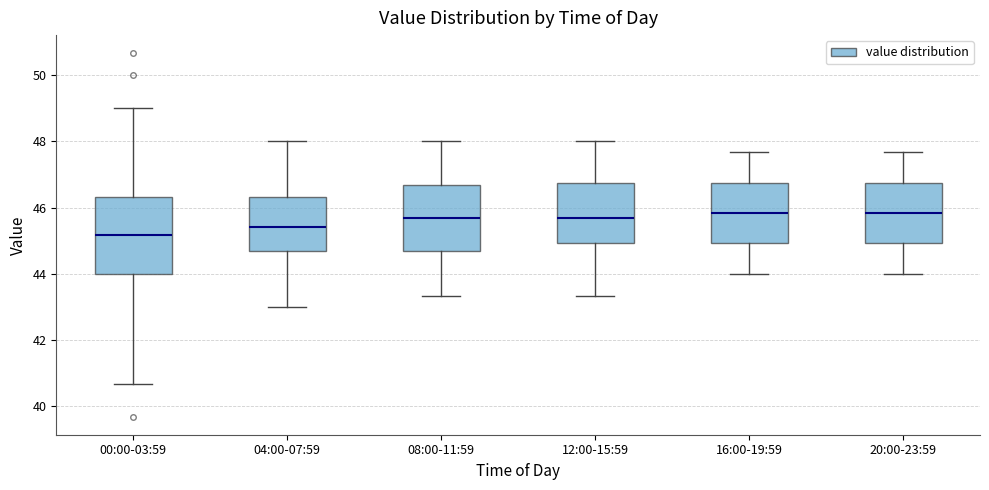

Where does the upper whisker of the box for 16:00-19:59 end on the y-axis? The values are not printed on the chart, so give them approximately, as read against the axis.

47.6